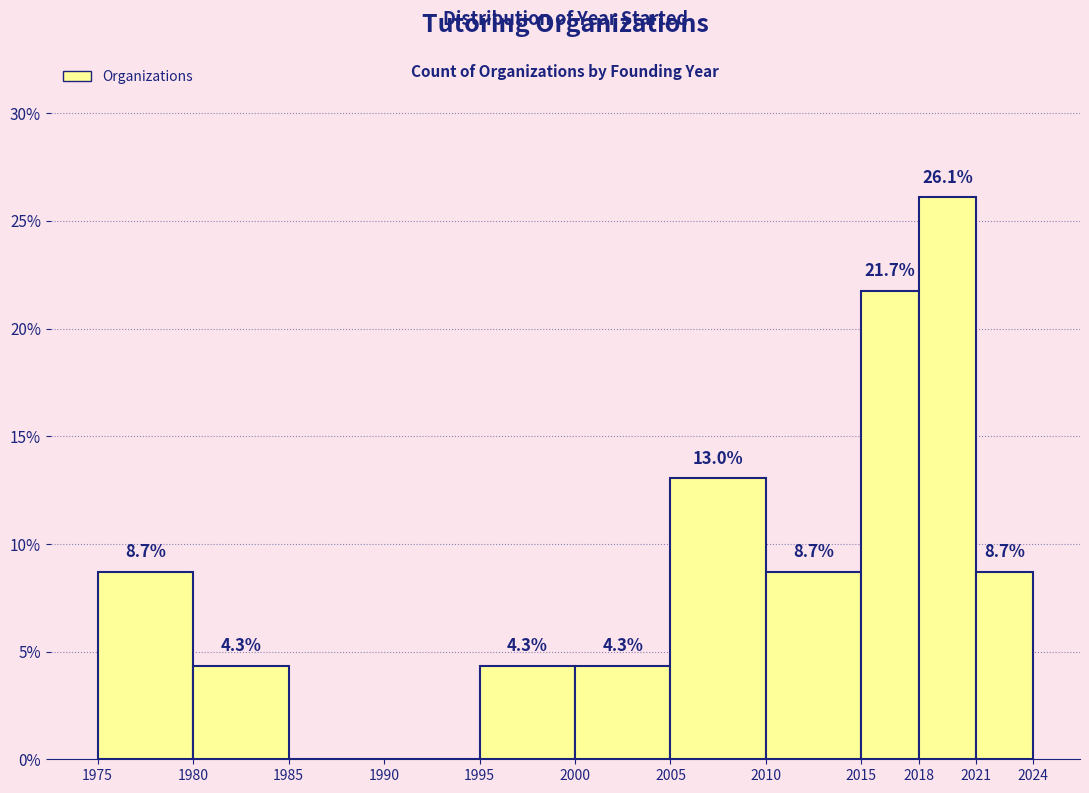

Which range on the x-axis has the tallest bar?

2018 to 2021